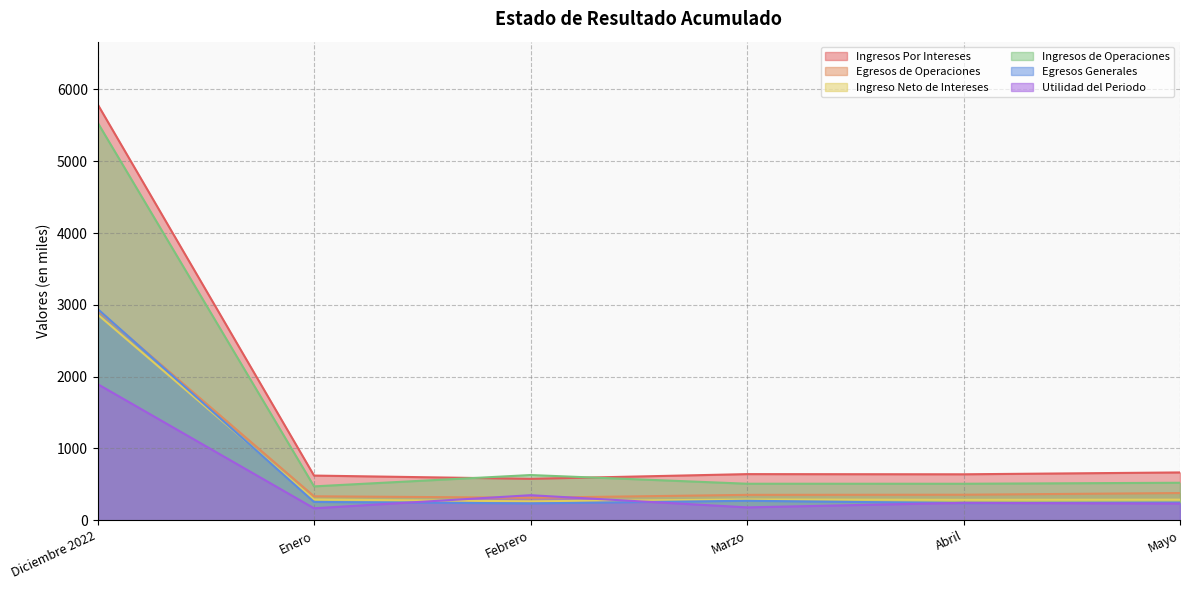

Is the value of Egresos Generales at Diciembre 2022 greater than the value of Ingreso Neto de Intereses at Marzo?

Yes